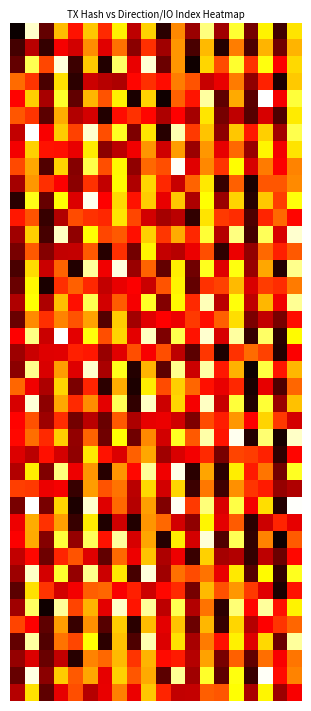

Count the number of categories in the chart.

20